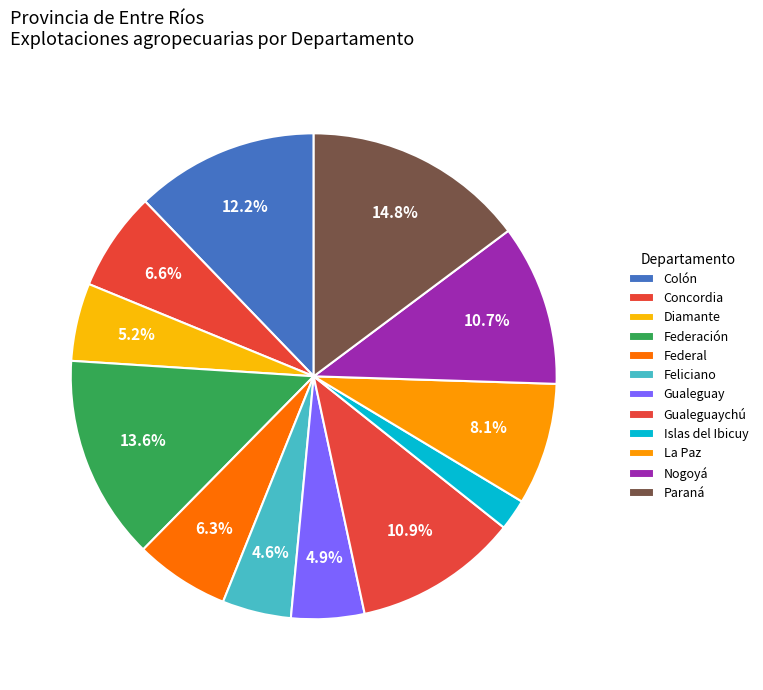

What percentage do Gualeguay and Concordia together represent?

11.5%